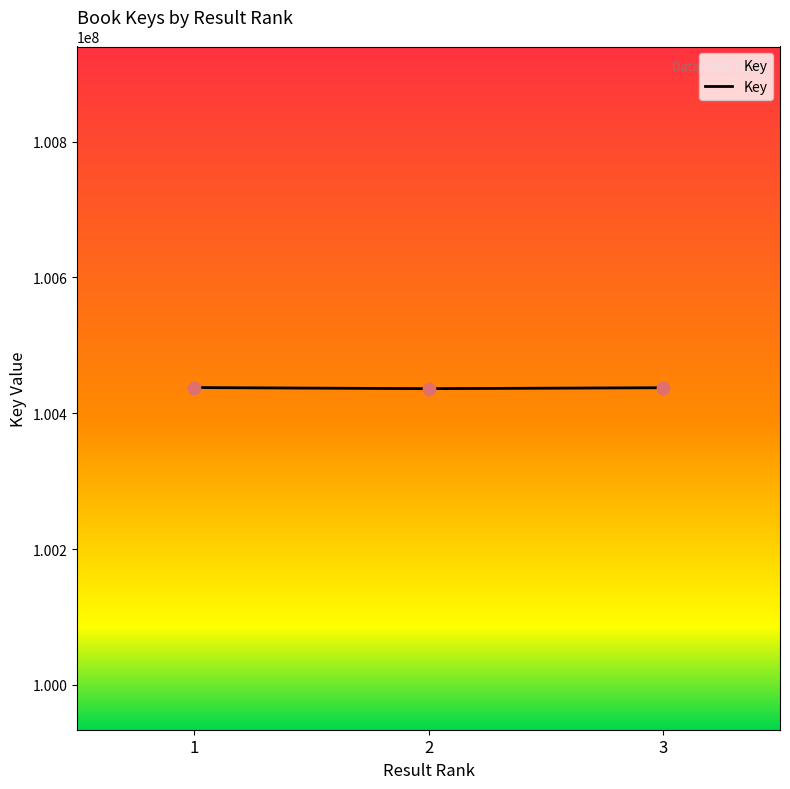

Approximately how many times larger is the value at 3 compared to 2?

1.0